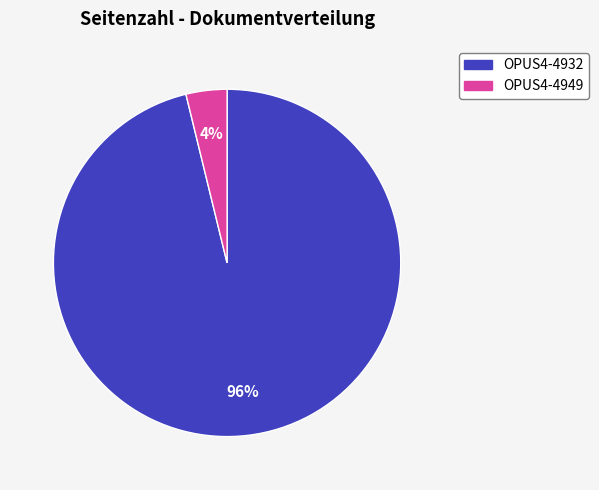

Does OPUS4-4949 represent more than half of the total?

No